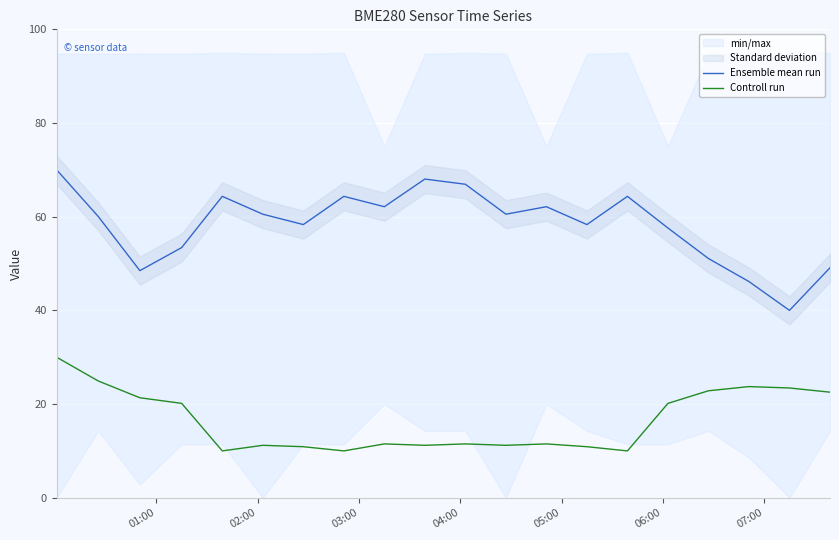

What is the value of the Controll run point at the 13th from the left?

11.5